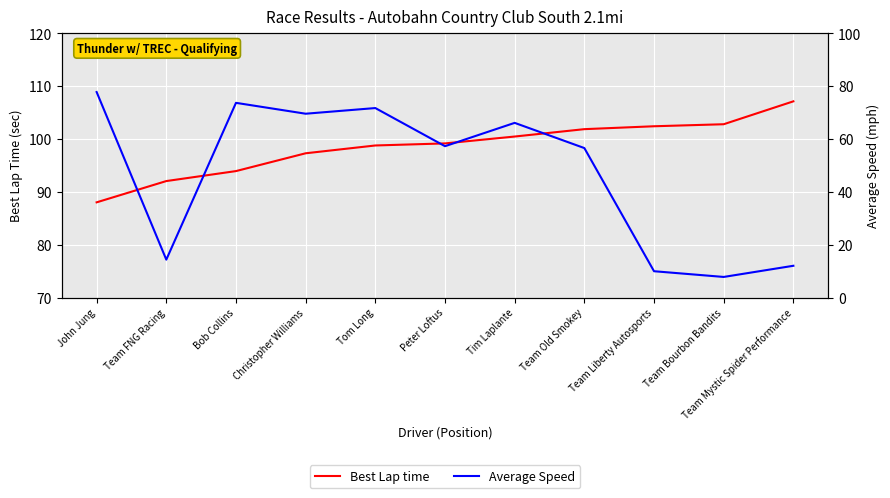

At how many categories does at least one series exceed 63?

11